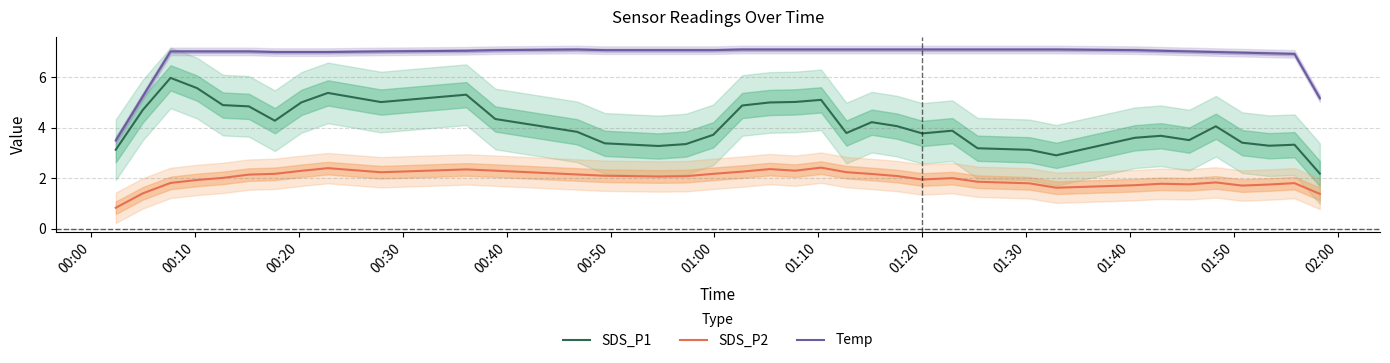

What is the difference between the maximum and minimum values in the SDS_P1 series?

3.8